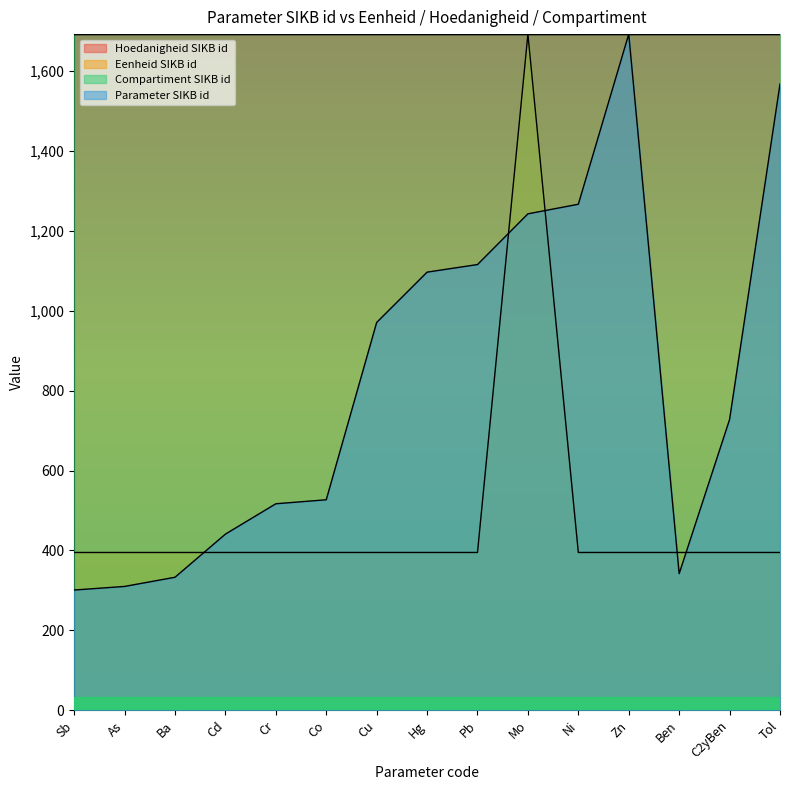

What is the approximate value of Eenheid SIKB id at Co?

395.0